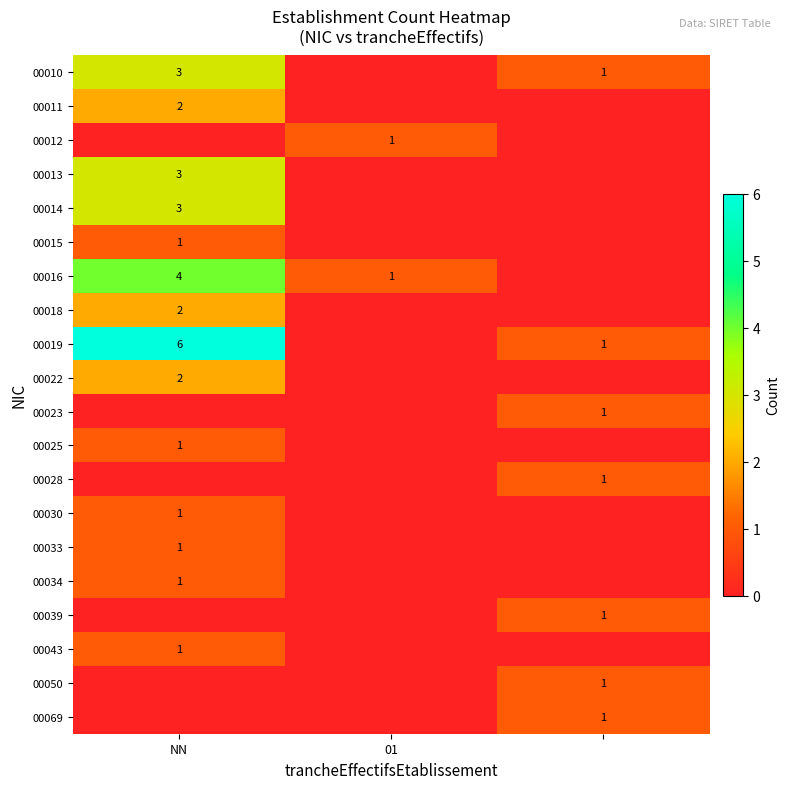

True or false: 00014 has a value of 4 at NN.

False